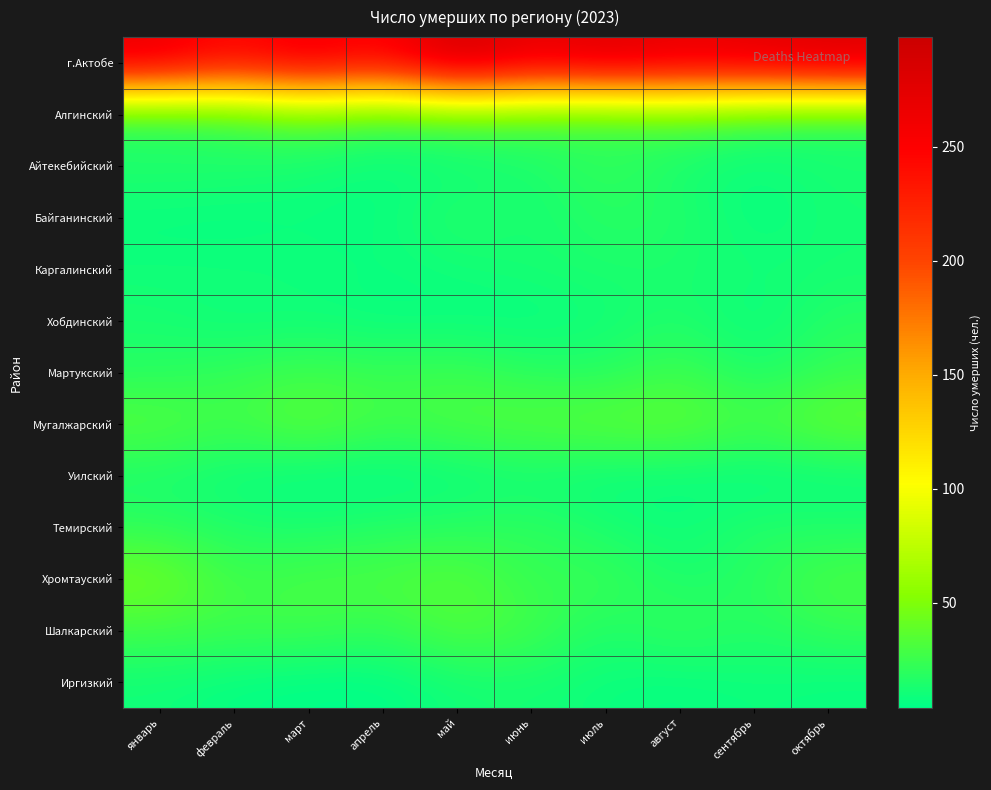

Reading right to left, transcribe all the data shown in this chart.

г.Актобе: октябрь=283	сентябрь=275	август=270	июль=282	июнь=267	май=298	апрель=246	март=268	февраль=243	январь=270
Алгинский: октябрь=18	сентябрь=22	август=33	июль=23	июнь=29	май=31	апрель=25	март=36	февраль=22	январь=16
Айтекебийский: октябрь=13	сентябрь=8	август=12	июль=23	июнь=13	май=9	апрель=7	март=12	февраль=16	январь=17
Байганинский: октябрь=12	сентябрь=6	август=17	июль=19	июнь=11	май=19	апрель=7	март=8	февраль=6	январь=7
Каргалинский: октябрь=12	сентябрь=11	август=14	июль=14	июнь=13	май=10	апрель=8	март=10	февраль=11	январь=10
Хобдинский: октябрь=18	сентябрь=6	август=16	июль=10	июнь=6	май=7	апрель=7	март=10	февраль=8	январь=13
Мартукский: октябрь=24	сентябрь=13	август=28	июль=17	июнь=19	май=27	апрель=24	март=27	февраль=23	январь=18
Мугалжарский: октябрь=41	сентябрь=29	август=39	июль=38	июнь=35	май=32	апрель=27	март=39	февраль=27	январь=35
Уилский: октябрь=7	сентябрь=5	август=8	июль=7	июнь=10	май=7	апрель=4	март=5	февраль=8	январь=13
Темирский: октябрь=15	сентябрь=17	август=8	июль=13	июнь=21	май=18	апрель=17	март=13	февраль=15	январь=20
Хромтауский: октябрь=31	сентябрь=19	август=13	июль=26	июнь=22	май=36	апрель=31	март=31	февраль=25	январь=46
Шалкарский: октябрь=23	сентябрь=16	август=24	июль=14	июнь=28	май=34	апрель=21	март=27	февраль=26	январь=27
Иргизкий: октябрь=7	сентябрь=9	август=6	июль=8	июнь=12	май=11	апрель=4	март=4	февраль=6	январь=10